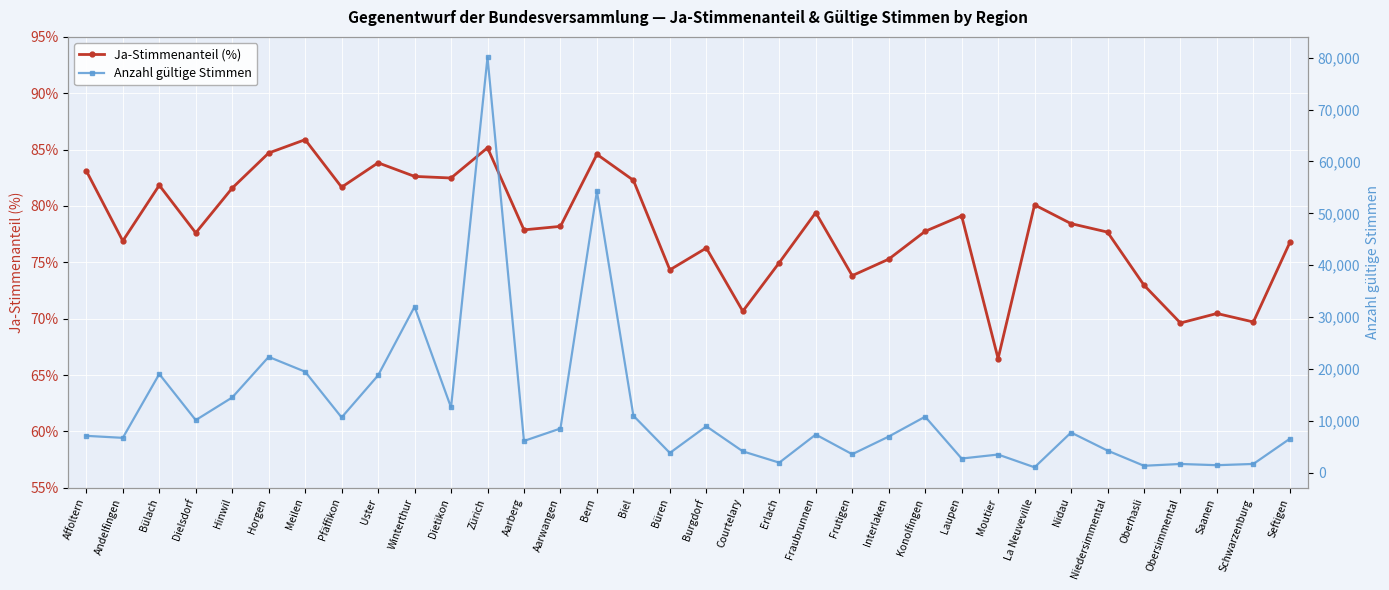

The Anzahl gültige Stimmen series shows 1445.8 at La Neuveville. True or false?

False